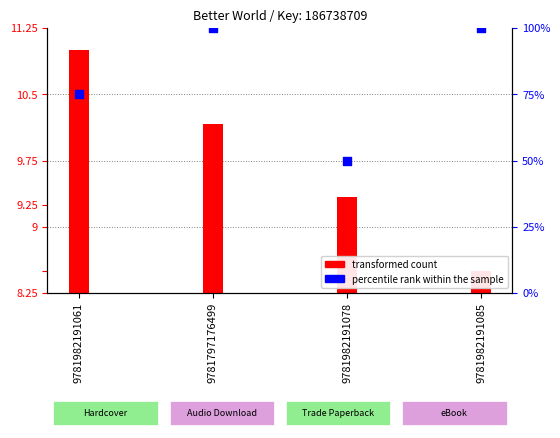

What are all the series names shown in the legend?

transformed count, percentile rank within the sample